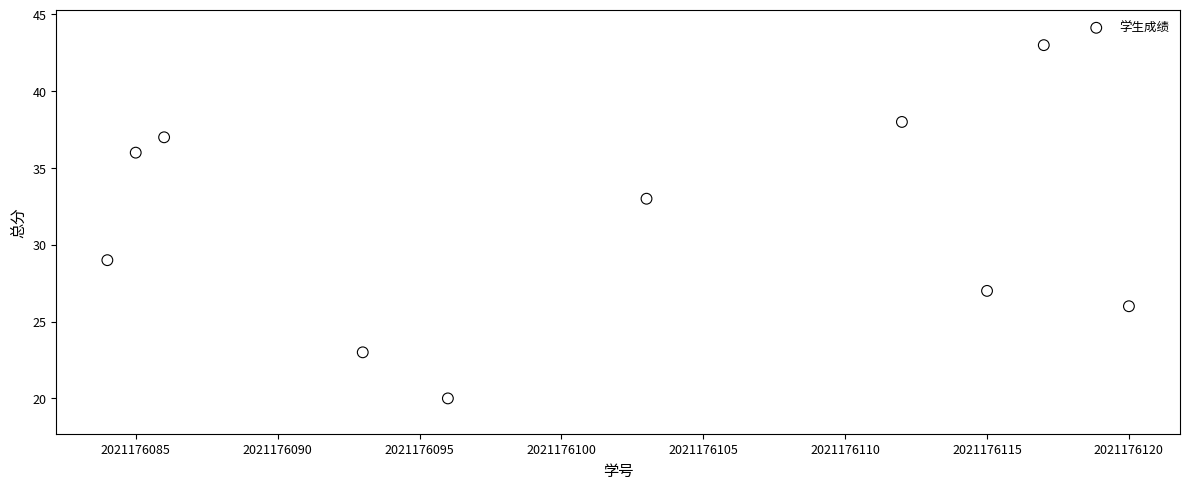

What is the range of Y values (max minus min)?

23